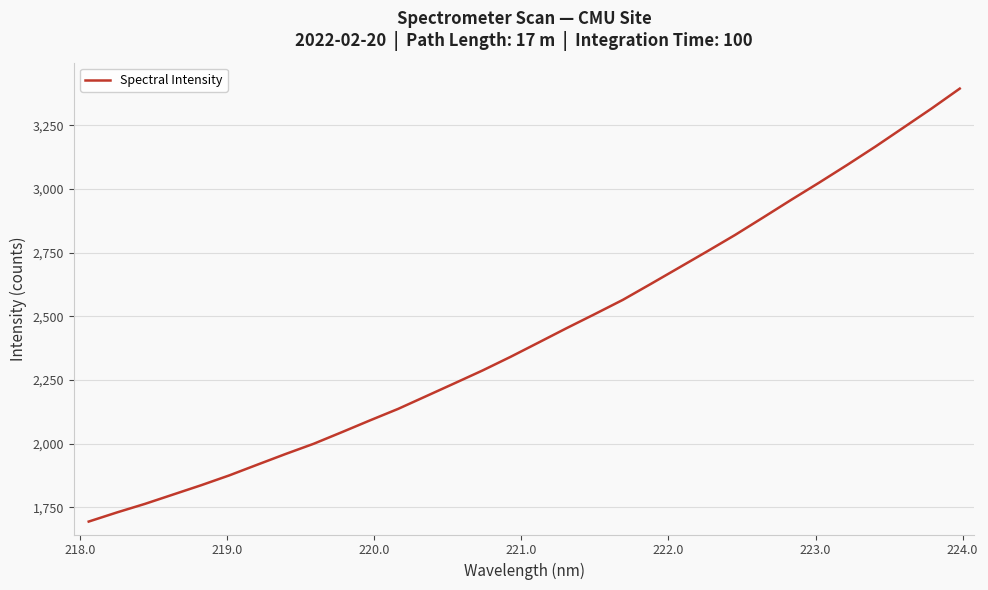

What is the average value?

2431.4